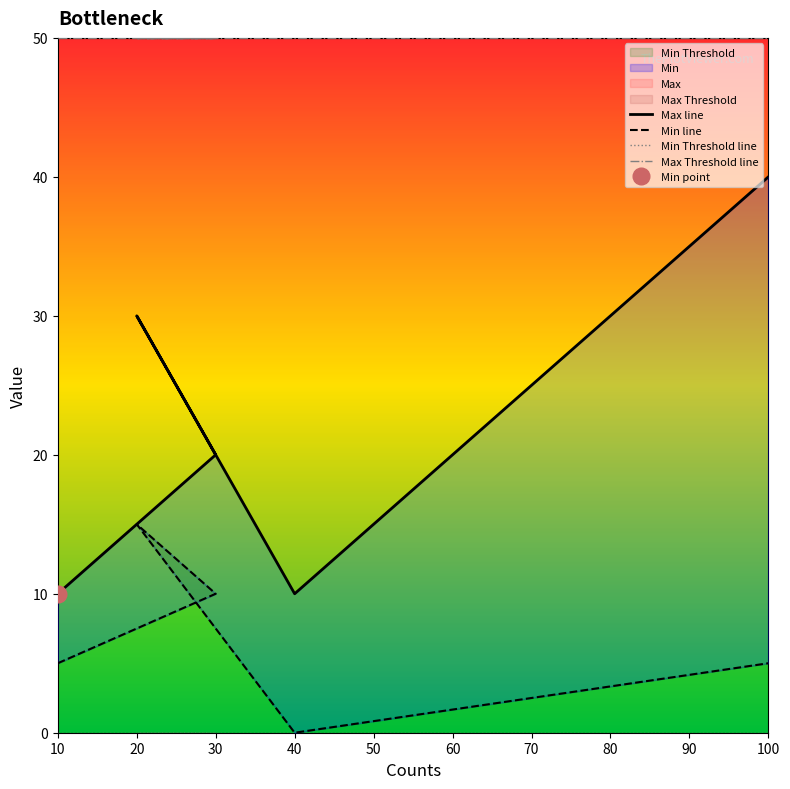

Which series has the largest total across all categories?

Max